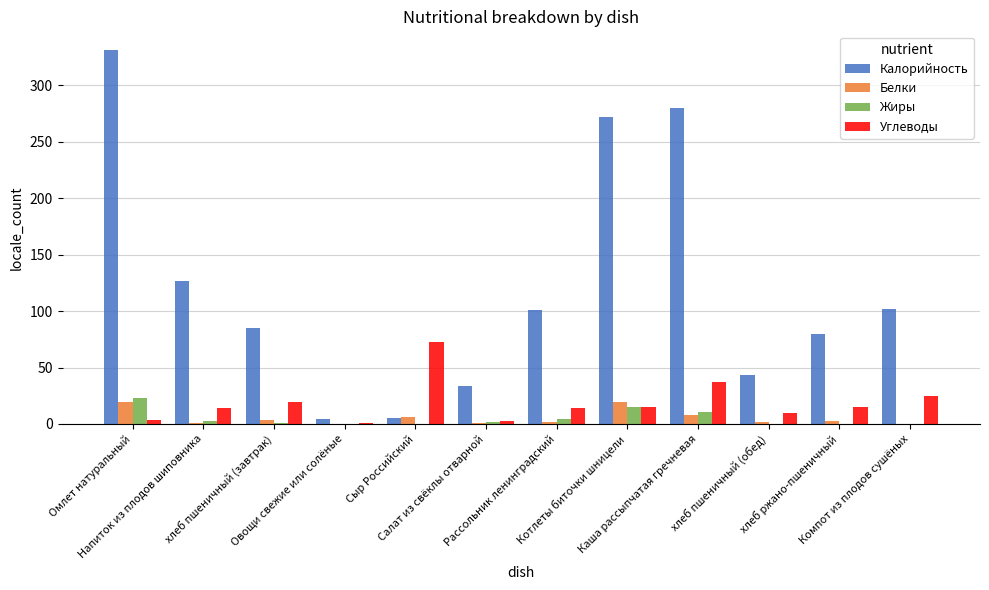

How many distinct data groups are displayed?

4